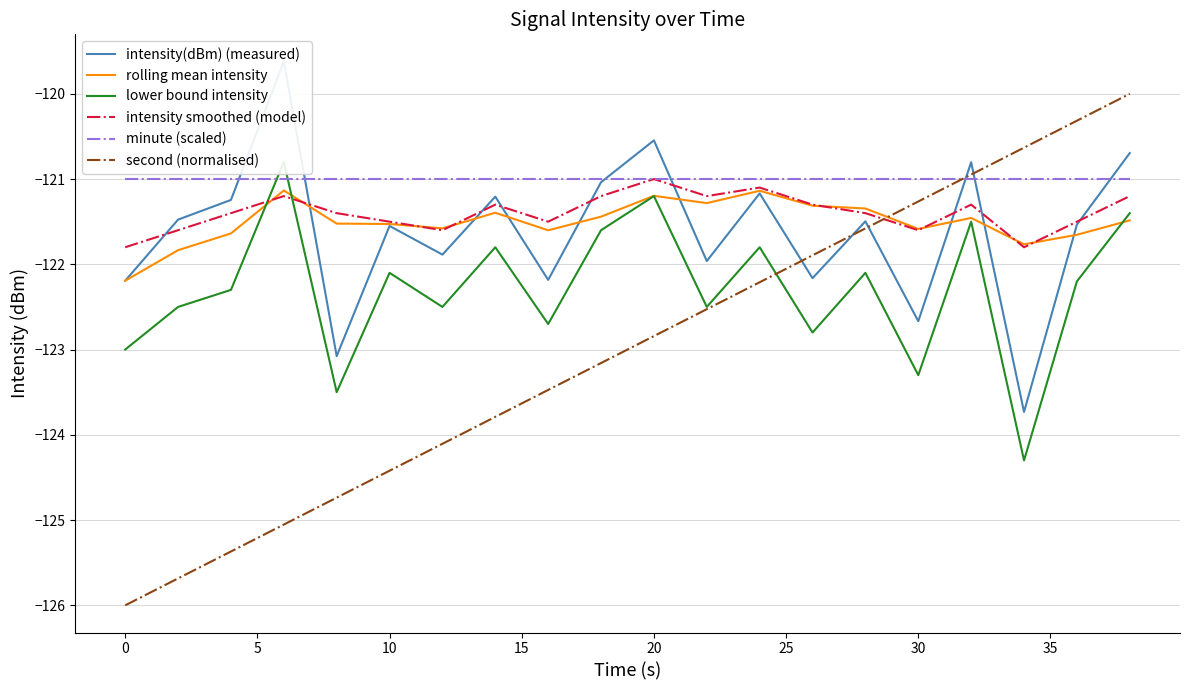

What are all the series names shown in the legend?

intensity(dBm) (measured), rolling mean intensity, lower bound intensity, intensity smoothed (model), minute (scaled), second (normalised)